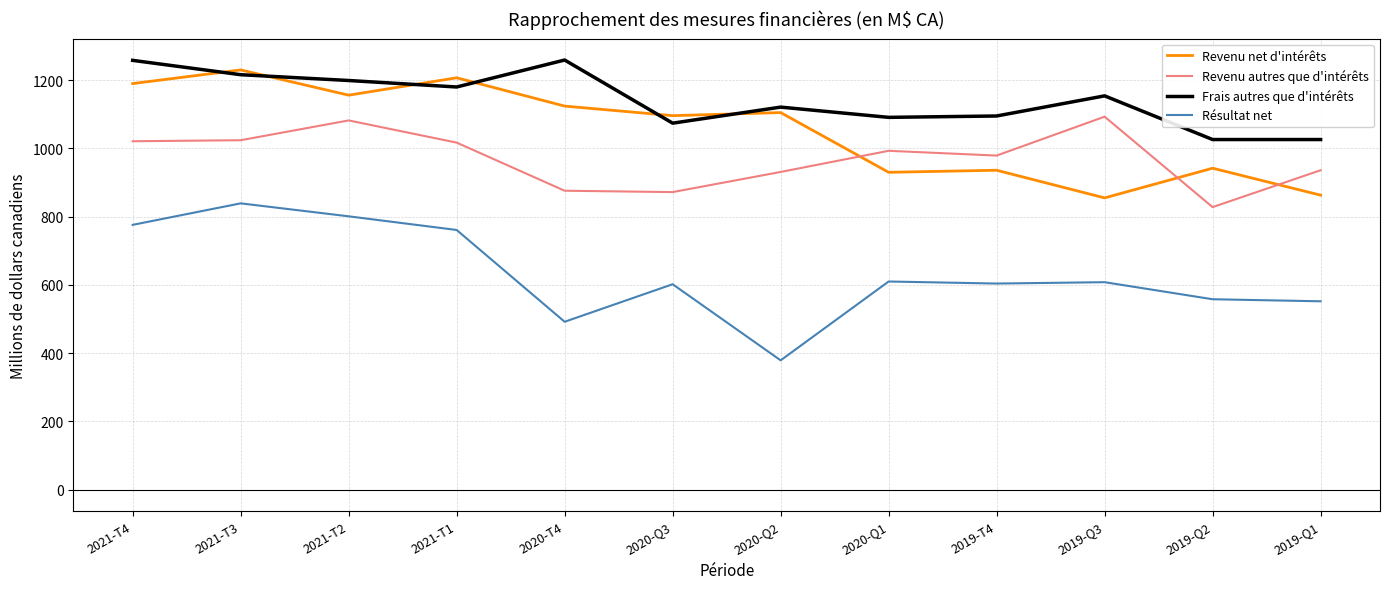

Does the chart have visible grid lines?

Yes